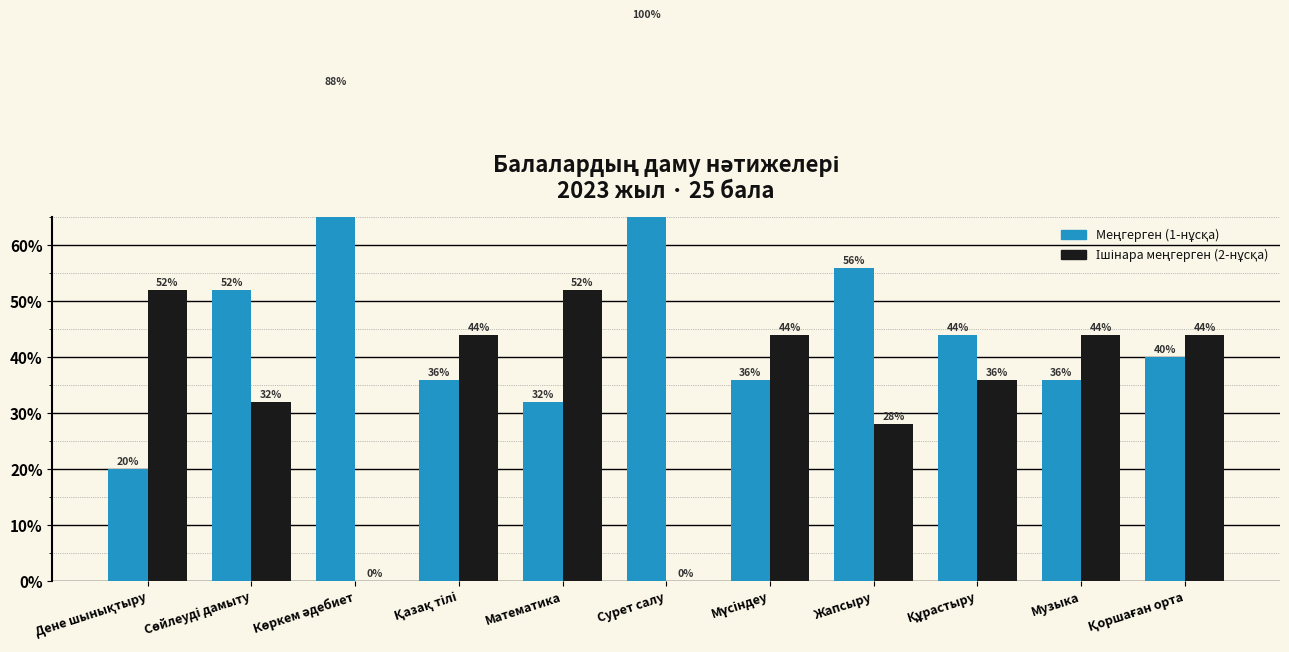

How many bars are there in total?

22